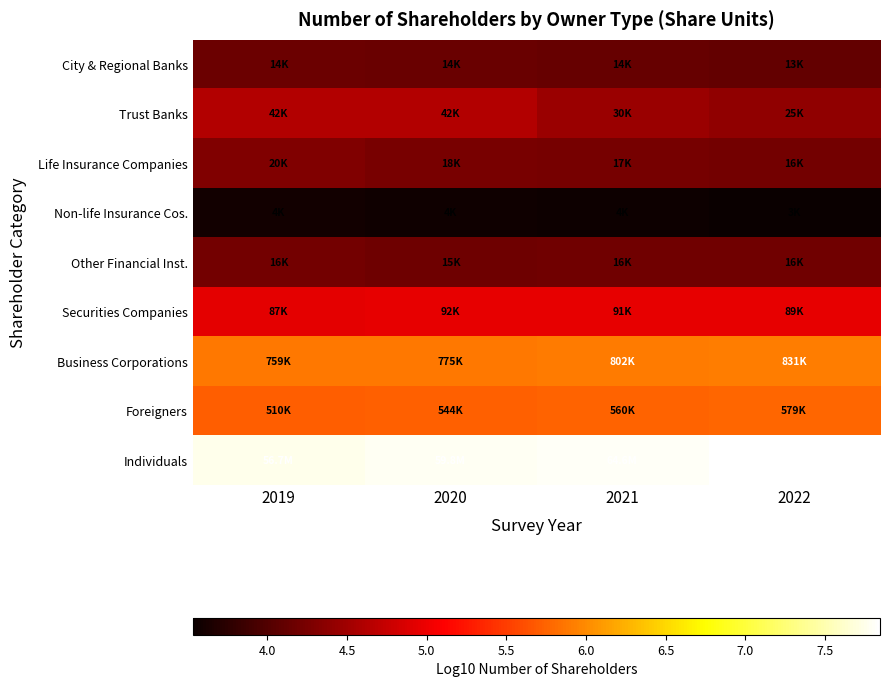

Reading left to right, list all the values displayed in this chart.

City & Regional Banks: 2019=4.2	2020=4.2	2021=4.1	2022=4.1
Trust Banks: 2019=4.6	2020=4.6	2021=4.5	2022=4.4
Life Insurance Companies: 2019=4.3	2020=4.2	2021=4.2	2022=4.2
Non-life Insurance Cos.: 2019=3.6	2020=3.6	2021=3.6	2022=3.5
Other Financial Inst.: 2019=4.2	2020=4.2	2021=4.2	2022=4.2
Securities Companies: 2019=4.9	2020=5.0	2021=5.0	2022=5.0
Business Corporations: 2019=5.9	2020=5.9	2021=5.9	2022=5.9
Foreigners: 2019=5.7	2020=5.7	2021=5.7	2022=5.8
Individuals: 2019=7.8	2020=7.8	2021=7.8	2022=7.8